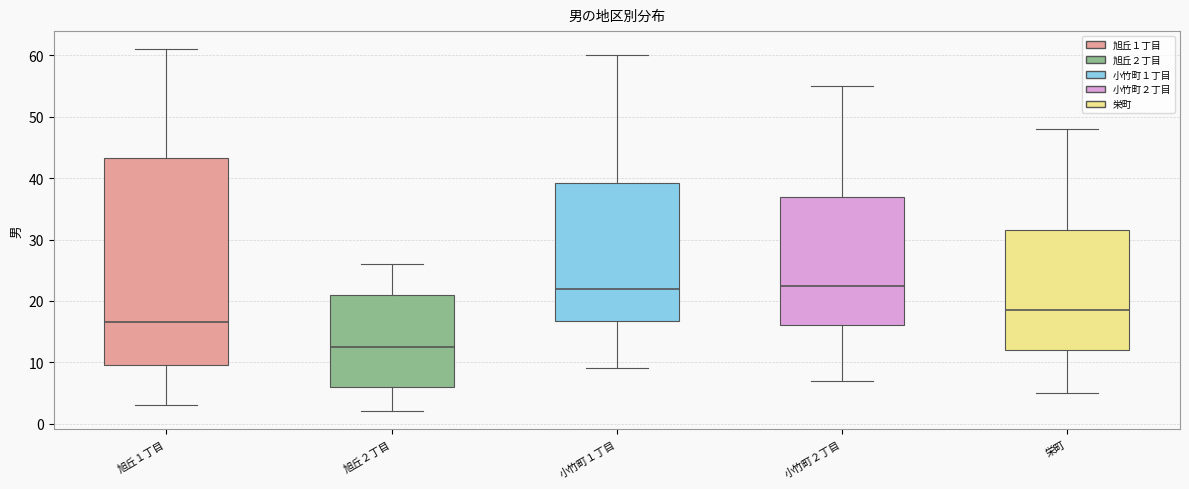

Reading left to right, transcribe this box plot: for each box, give where its median line is, the range the box spans, and where its two whiskers end, as read against the y-axis. The values are not printed on the chart, so give them approximately, as read against the axis.

旭丘１丁目: median 17, box 10 to 43, whiskers 3 to 61
旭丘２丁目: median 13, box 6 to 21, whiskers 2 to 26
小竹町１丁目: median 22, box 17 to 39, whiskers 9 to 60
小竹町２丁目: median 23, box 16 to 37, whiskers 7 to 55
栄町: median 19, box 12 to 32, whiskers 5 to 48